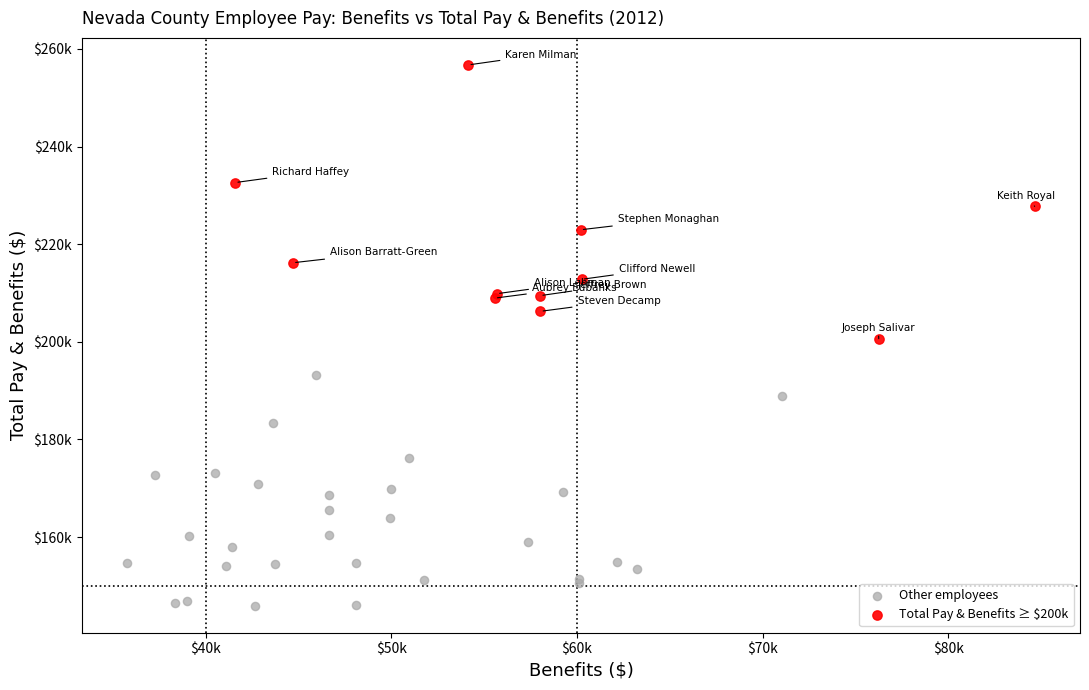

Which series contains the highest Y value?

Total Pay & Benefits ≥ $200k